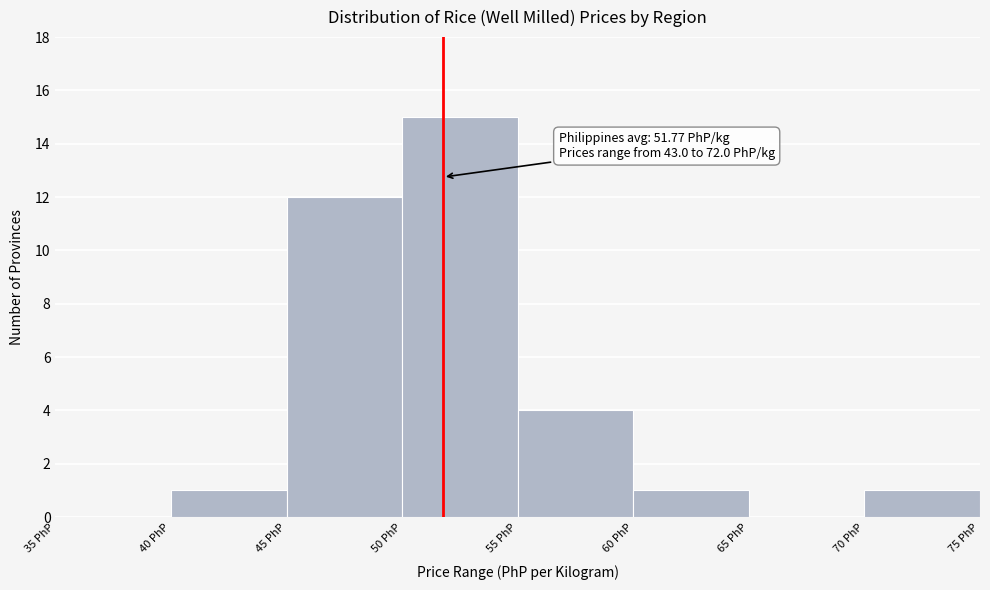

Over which range of the x-axis is the bar tallest?

50 to 55